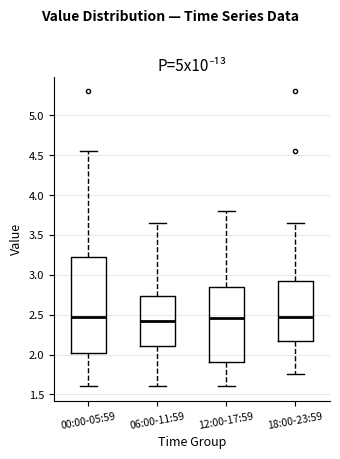

Where is the upper edge of the box for 12:00-17:59 on the y-axis? The values are not printed on the chart, so give them approximately, as read against the axis.

2.85